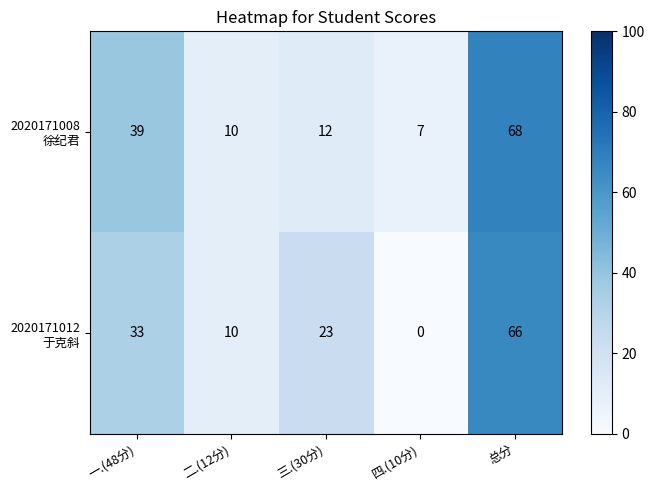

What is the greatest value displayed?

68